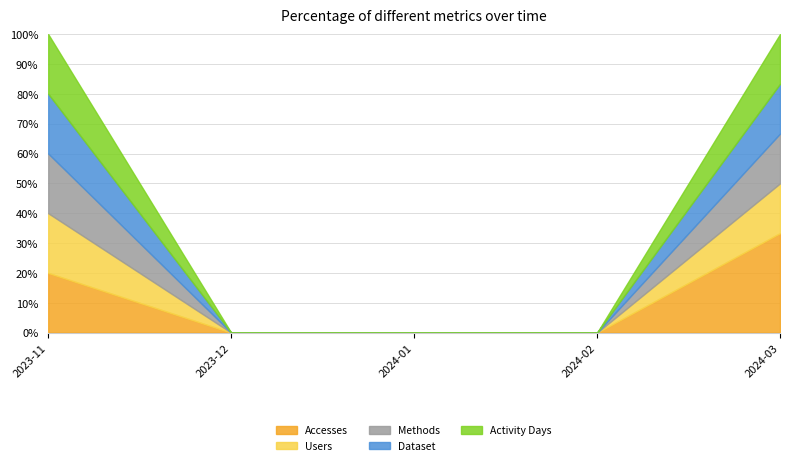

What value does the Methods series have at 2024-03?

1